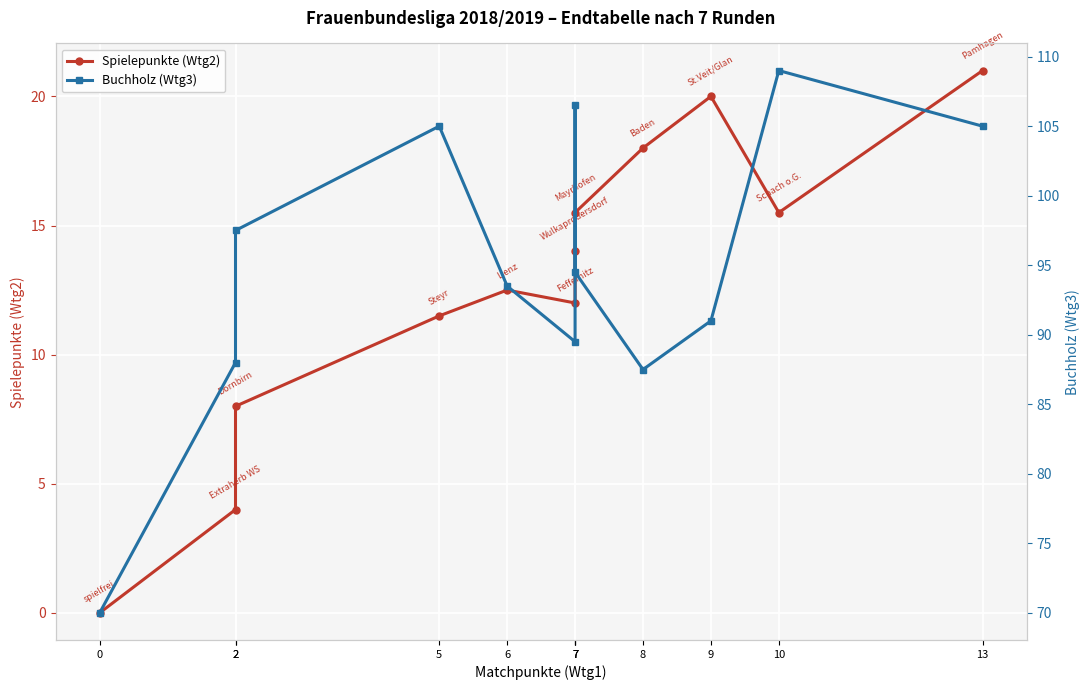

Which series has the largest range (max minus min)?

Buchholz (Wtg3)